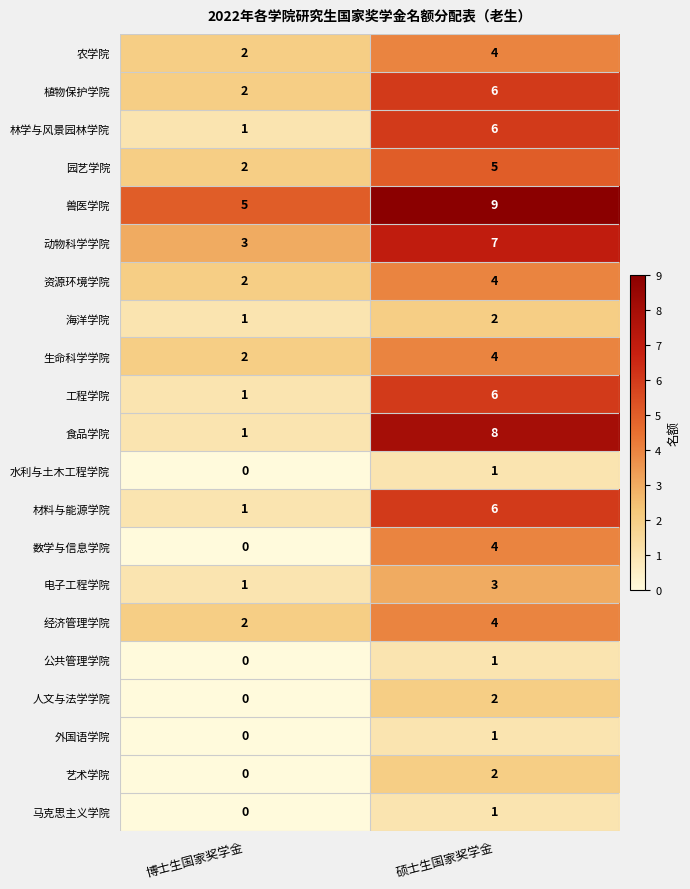

What is the greatest value displayed?

9